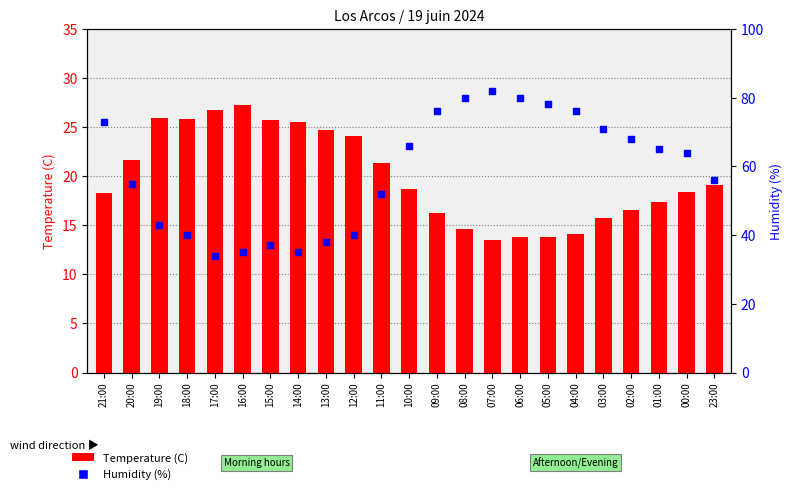

At which category is the sum across all series the highest?

07:00